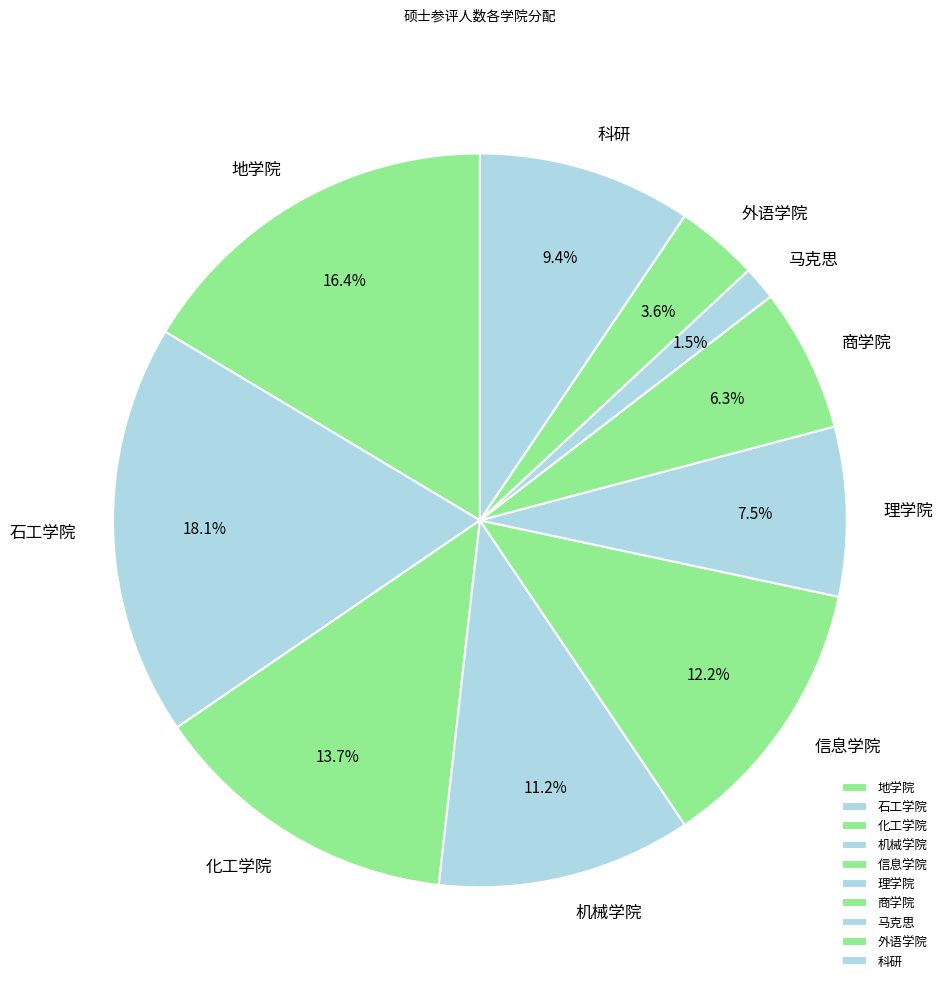

The 马克思 slice represents 10% of the pie. True or false?

False